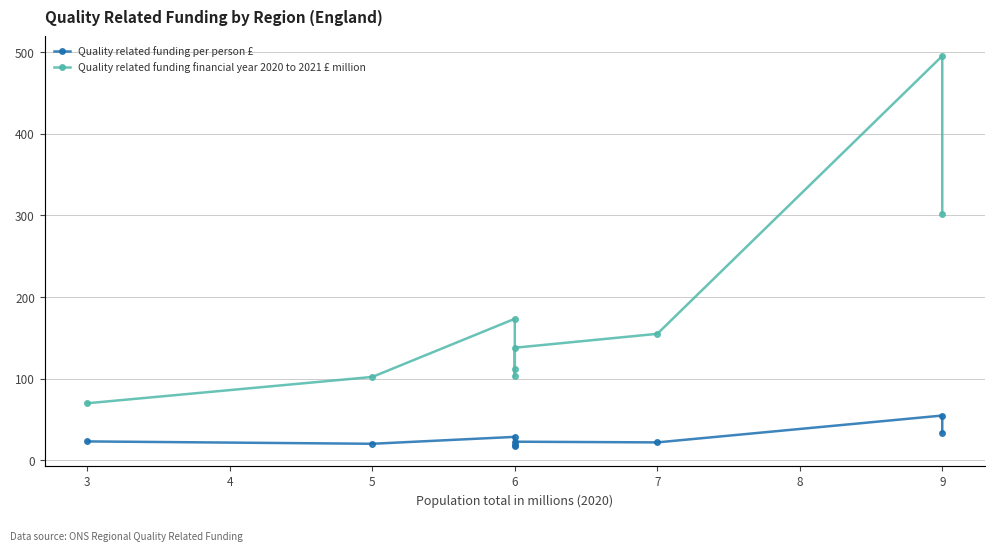

How many interior local valleys does the Quality related funding financial year 2020 to 2021 £ million series have?

1